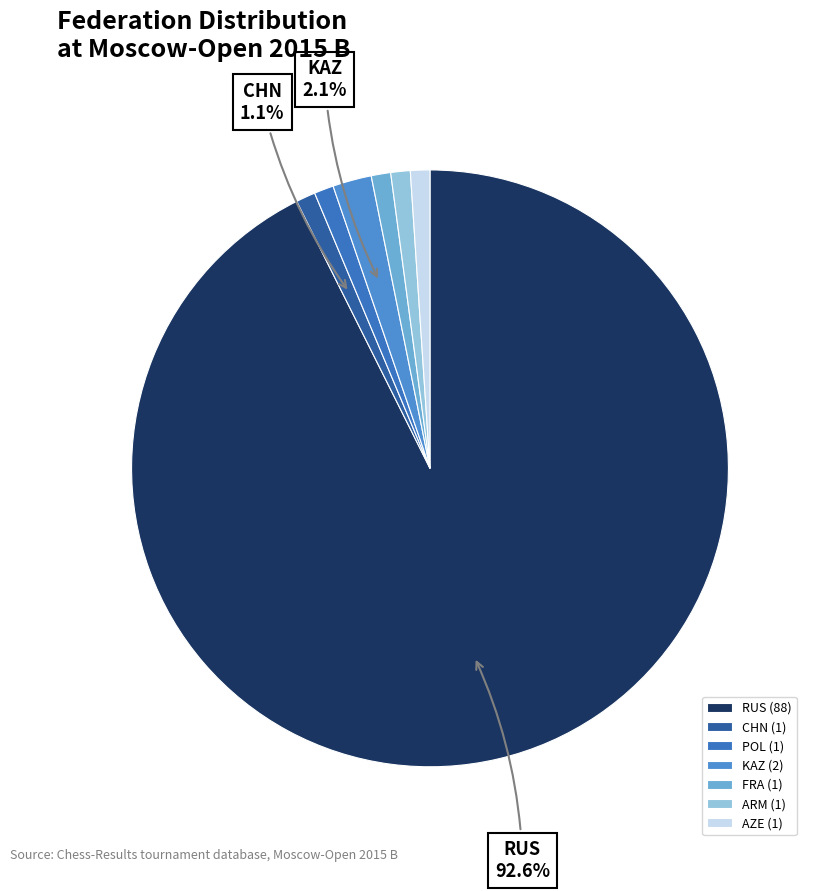

How many slices are in this pie chart?

7